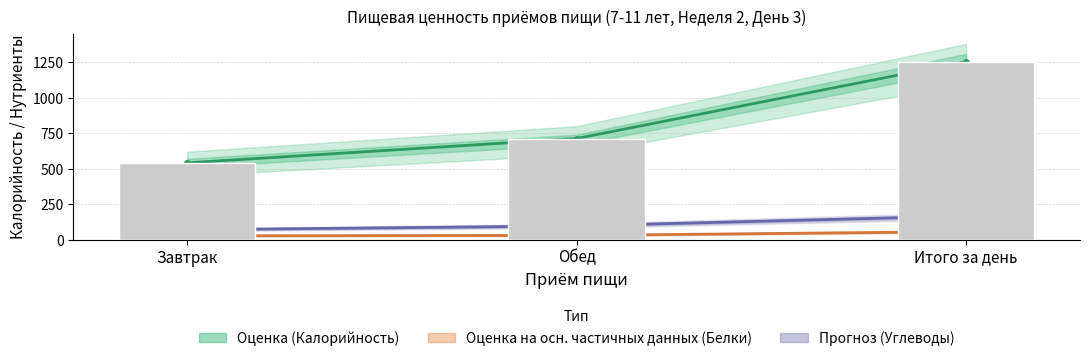

The value of Оценка (Калорийность) at Итого за день is 547.1. True or false?

False